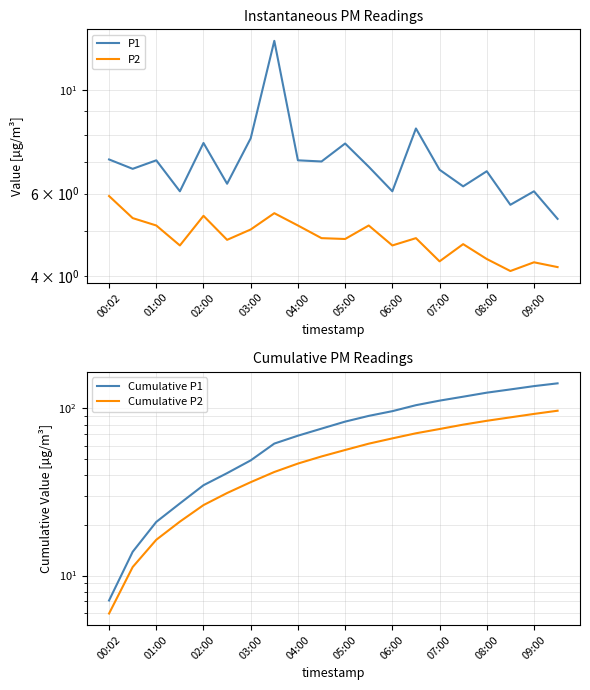

How many lines are shown in the chart?

4